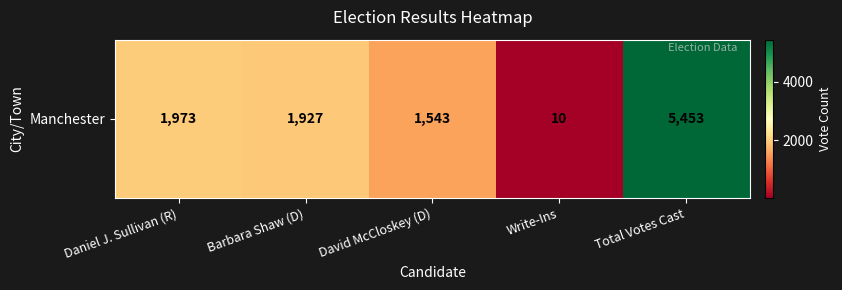

What is the approximate value at Write-Ins?

10